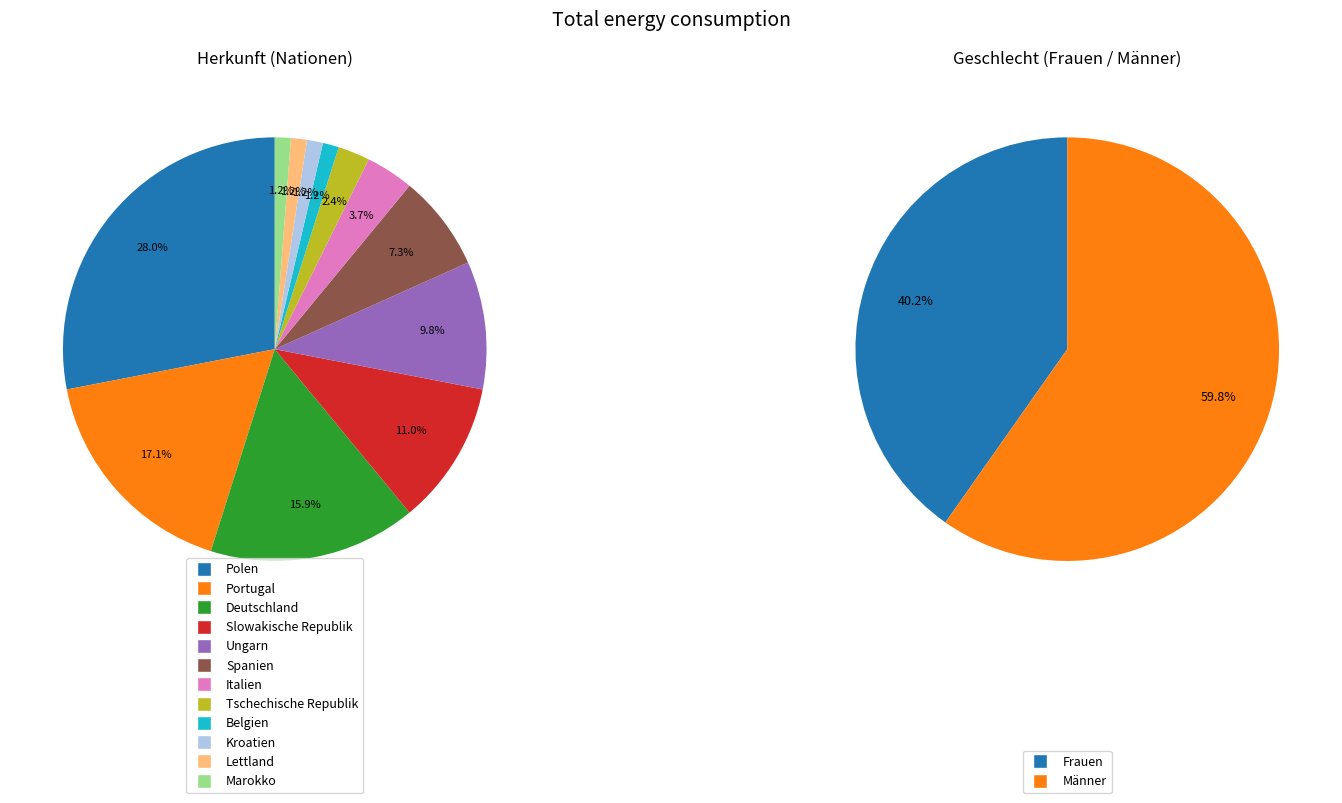

What is the change in value from Spanien to Lettland?

-5